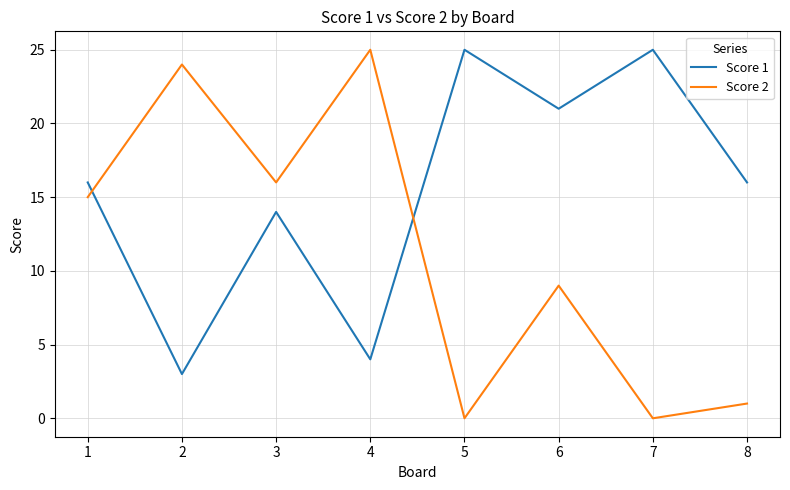

True or false: Score 2 and Score 1 intersect in this chart.

True